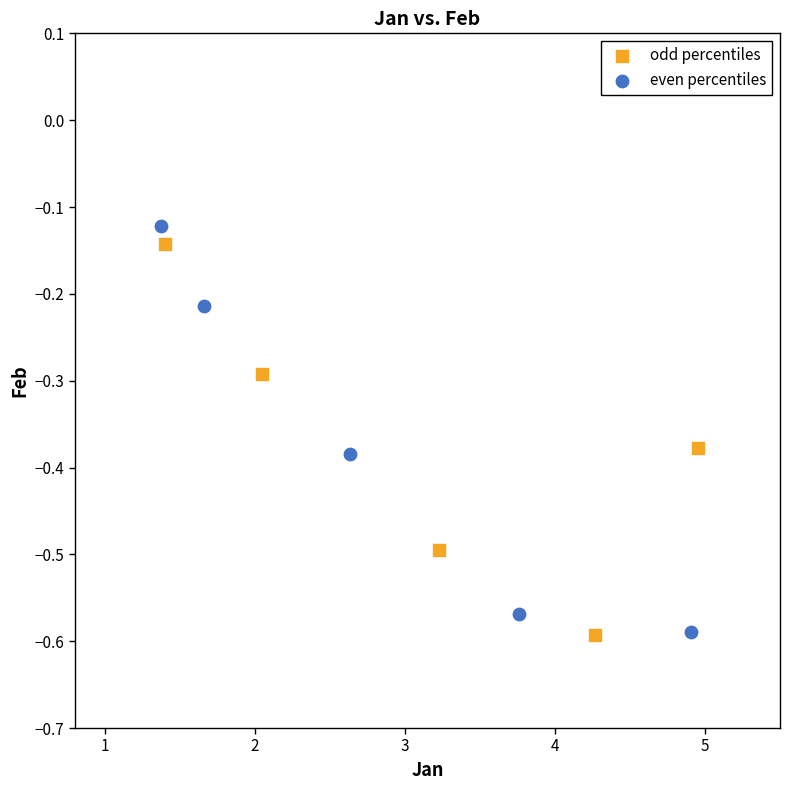

What are all the series names shown in the legend?

odd percentiles, even percentiles